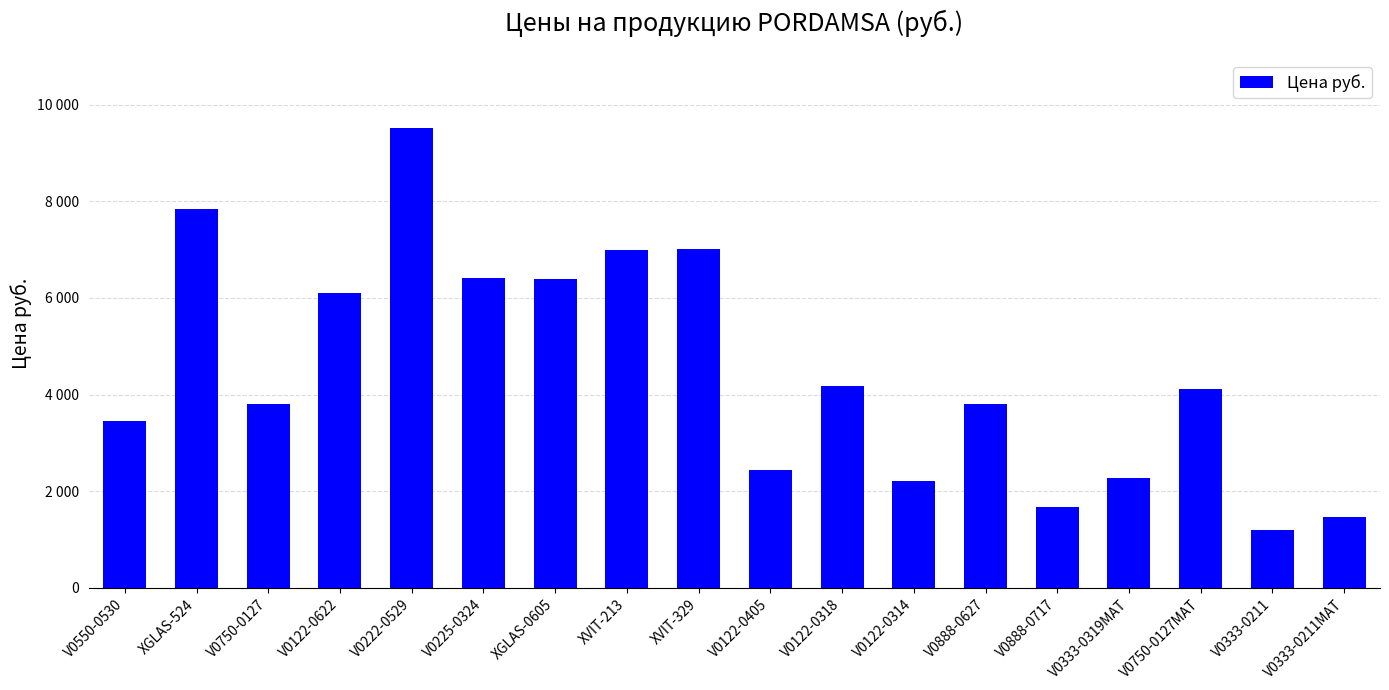

Are the bars horizontal?

No